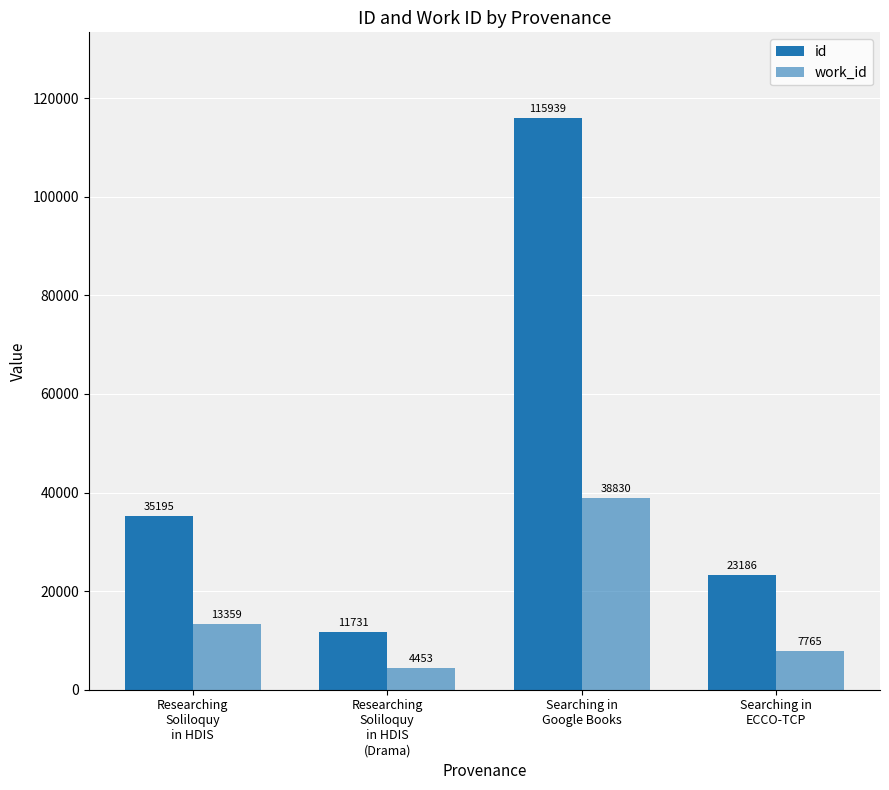

What is the value of the id bar at the 1st from the left?

35195